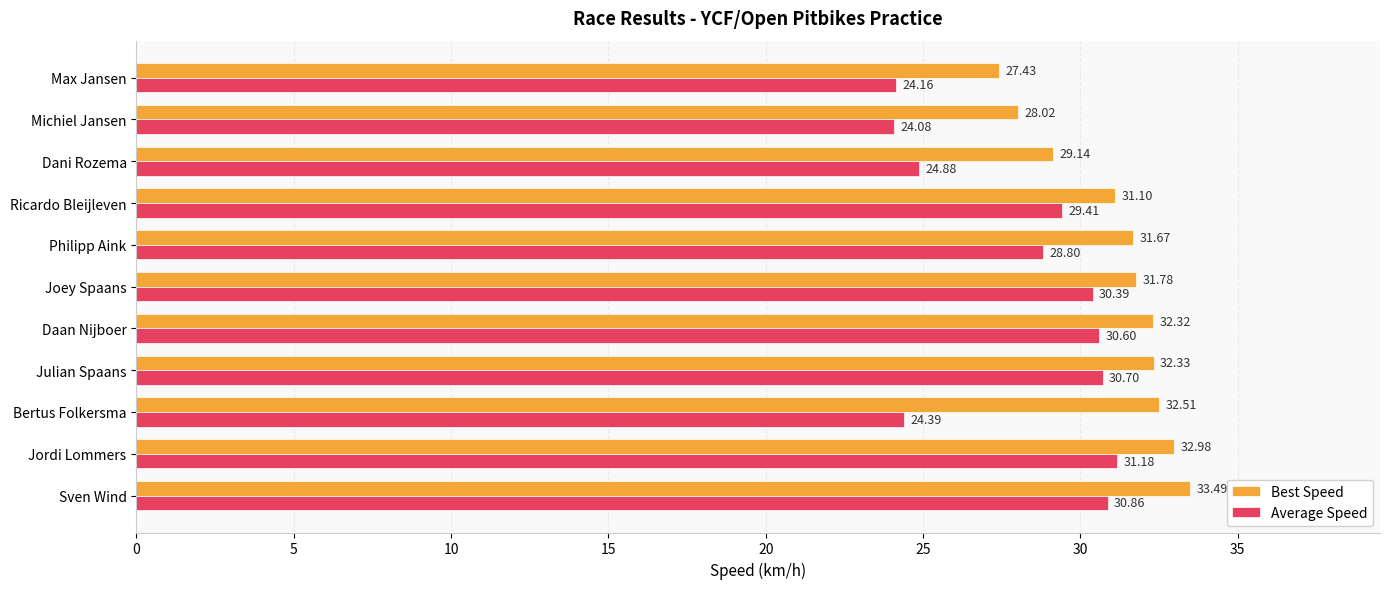

How many values in the Average Speed series exceed 29?

6